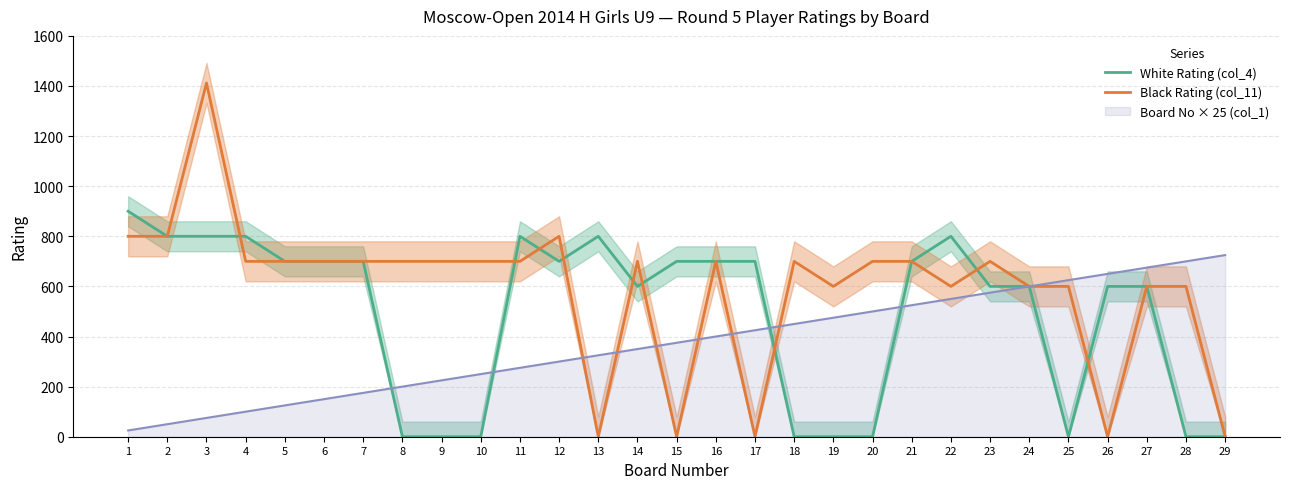

Reading left to right, list all the values displayed in this chart.

White Rating (col_4): 1=900	2=800	3=800	4=800	5=700	6=700	7=700	8=0	9=0	10=0	11=800	12=700	13=800	14=600	15=700	16=700	17=700	18=0	19=0	20=0	21=700	22=800	23=600	24=600	25=0	26=600	27=600	28=0	29=0
Black Rating (col_11): 1=800	2=800	3=1412	4=700	5=700	6=700	7=700	8=700	9=700	10=700	11=700	12=800	13=0	14=700	15=0	16=700	17=0	18=700	19=600	20=700	21=700	22=600	23=700	24=600	25=600	26=0	27=600	28=600	29=0